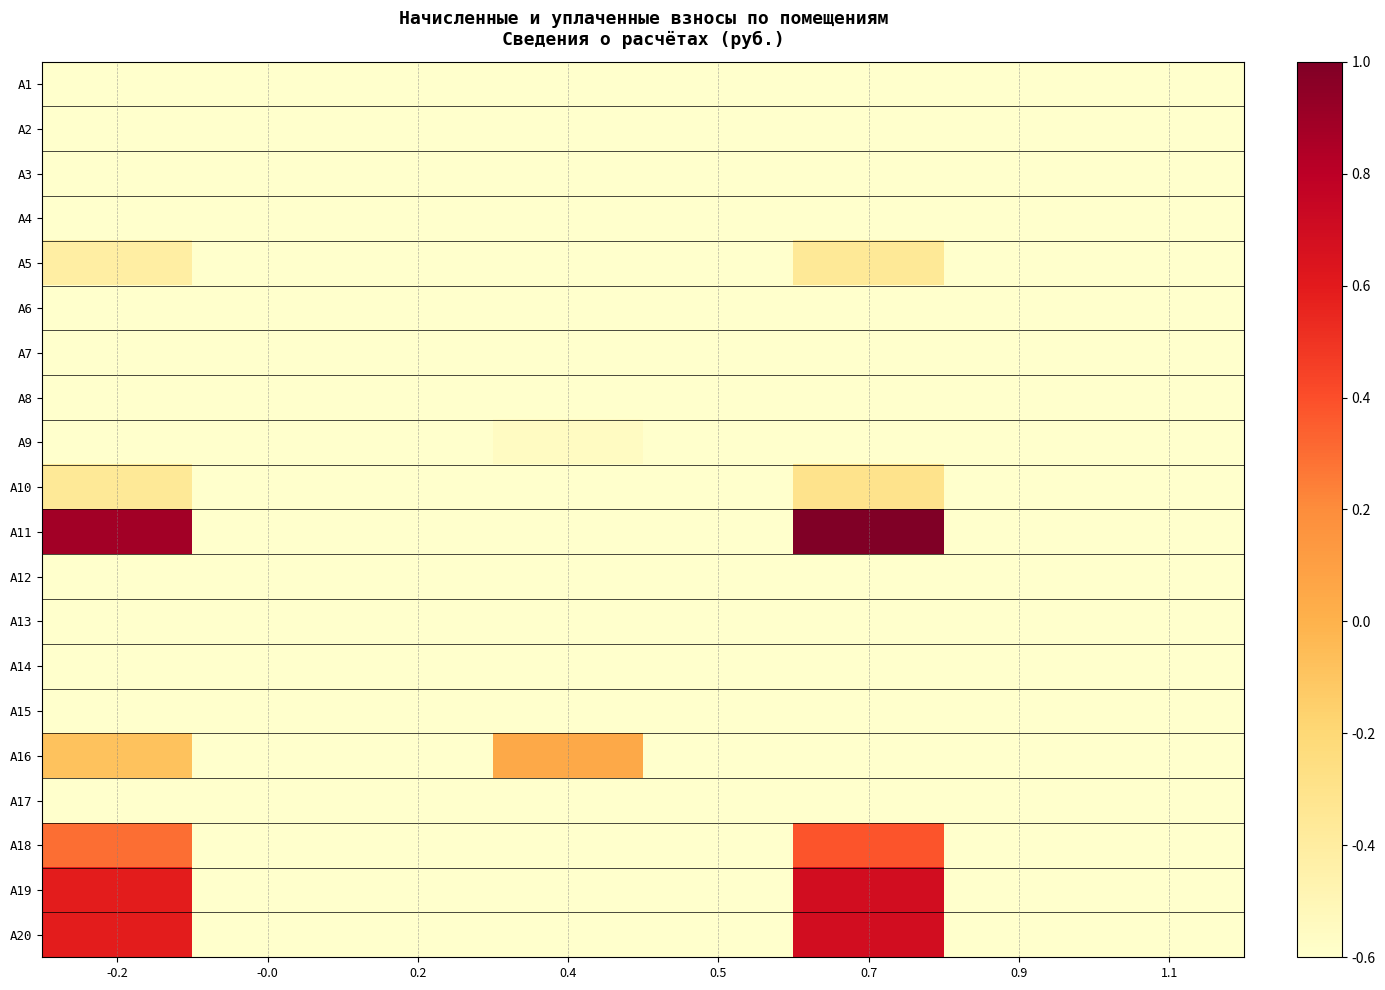

Reading left to right, list all the values displayed in this chart.

A1: -0.2=-0.9	-0.0=-1.0	0.2=-0.7	0.4=-0.7	0.5=-1.0	0.7=-1.0	0.9=-1.0	1.1=-1.0
A2: -0.2=-1.0	-0.0=-1.0	0.2=-0.9	0.4=-0.9	0.5=-1.0	0.7=-1.0	0.9=-1.0	1.1=-1.0
A3: -0.2=-1.0	-0.0=-1.0	0.2=-0.8	0.4=-0.8	0.5=-1.0	0.7=-1.0	0.9=-1.0	1.1=-1.0
A4: -0.2=-0.8	-0.0=-1.0	0.2=-0.8	0.4=-0.7	0.5=-1.0	0.7=-0.8	0.9=-1.0	1.1=-1.0
A5: -0.2=-0.4	-0.0=-1.0	0.2=-0.9	0.4=-1.0	0.5=-1.0	0.7=-0.4	0.9=-1.0	1.1=-1.0
A6: -0.2=-1.0	-0.0=-1.0	0.2=-0.9	0.4=-0.9	0.5=-1.0	0.7=-1.0	0.9=-1.0	1.1=-1.0
A7: -0.2=-1.0	-0.0=-1.0	0.2=-0.8	0.4=-0.8	0.5=-1.0	0.7=-0.9	0.9=-1.0	1.1=-1.0
A8: -0.2=-1.0	-0.0=-1.0	0.2=-0.8	0.4=-0.8	0.5=-1.0	0.7=-1.0	0.9=-1.0	1.1=-1.0
A9: -0.2=-1.0	-0.0=-1.0	0.2=-0.9	0.4=-0.6	0.5=-1.0	0.7=-1.0	0.9=-1.0	1.1=-1.0
A10: -0.2=-0.4	-0.0=-1.0	0.2=-0.9	0.4=-1.0	0.5=-1.0	0.7=-0.3	0.9=-1.0	1.1=-1.0
A11: -0.2=0.9	-0.0=-1.0	0.2=-0.8	0.4=-1.0	0.5=-1.0	0.7=1.0	0.9=-1.0	1.1=-1.0
A12: -0.2=-0.7	-0.0=-1.0	0.2=-0.8	0.4=-0.9	0.5=-1.0	0.7=-0.6	0.9=-1.0	1.1=-1.0
A13: -0.2=-1.0	-0.0=-1.0	0.2=-0.8	0.4=-0.8	0.5=-1.0	0.7=-1.0	0.9=-1.0	1.1=-1.0
A14: -0.2=-1.0	-0.0=-1.0	0.2=-0.9	0.4=-0.8	0.5=-1.0	0.7=-1.0	0.9=-1.0	1.1=-1.0
A15: -0.2=-1.0	-0.0=-1.0	0.2=-0.8	0.4=-0.8	0.5=-1.0	0.7=-1.0	0.9=-1.0	1.1=-1.0
A16: -0.2=-0.1	-0.0=-1.0	0.2=-0.8	0.4=0.0	0.5=-1.0	0.7=-1.0	0.9=-1.0	1.1=-0.8
A17: -0.2=-1.0	-0.0=-1.0	0.2=-0.8	0.4=-0.8	0.5=-1.0	0.7=-1.0	0.9=-1.0	1.1=-1.0
A18: -0.2=0.3	-0.0=-1.0	0.2=-0.8	0.4=-1.0	0.5=-1.0	0.7=0.4	0.9=-1.0	1.1=-1.0
A19: -0.2=0.6	-0.0=-1.0	0.2=-0.8	0.4=-1.0	0.5=-1.0	0.7=0.7	0.9=-1.0	1.1=-1.0
A20: -0.2=0.6	-0.0=-1.0	0.2=-0.8	0.4=-1.0	0.5=-1.0	0.7=0.7	0.9=-1.0	1.1=-1.0